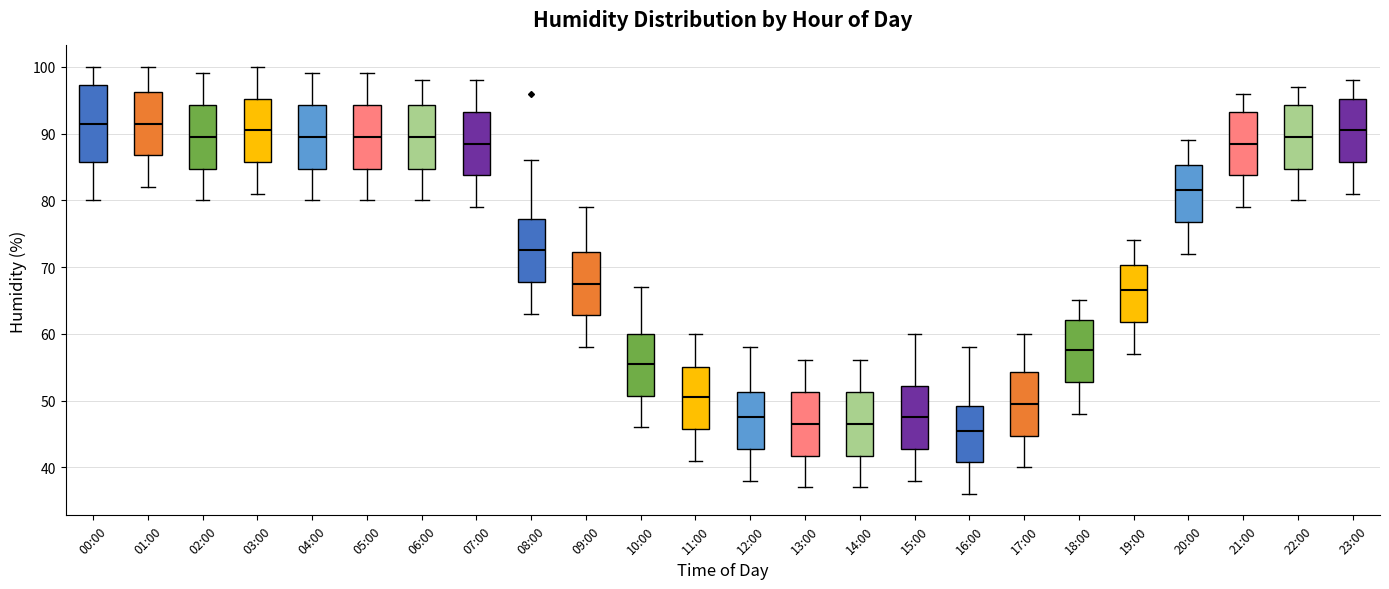

Where does the upper whisker of the box for 16:00 end on the y-axis? The values are not printed on the chart, so give them approximately, as read against the axis.

58